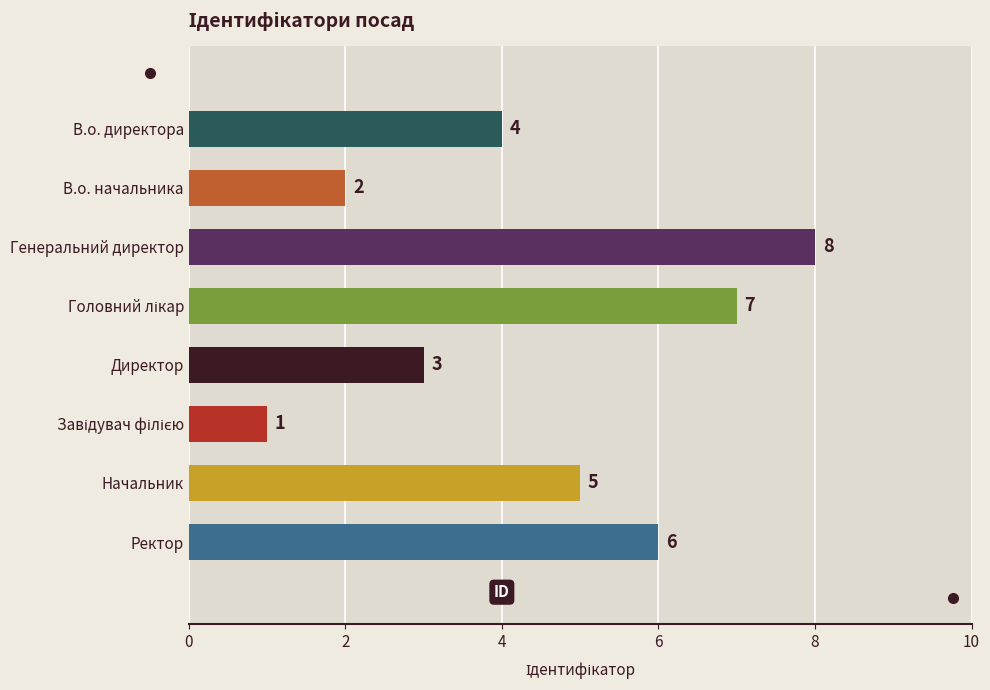

Where is the data nearest to the value 4?

В.о. директора